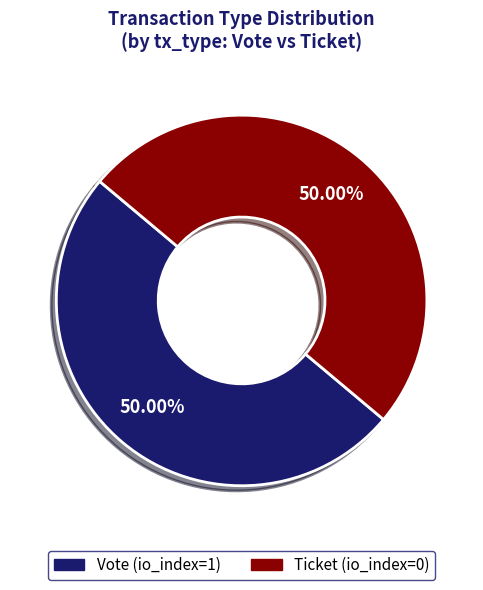

To the nearest percent, what is the difference between the Vote (io_index=1) and Ticket (io_index=0) slice percentages?

0%